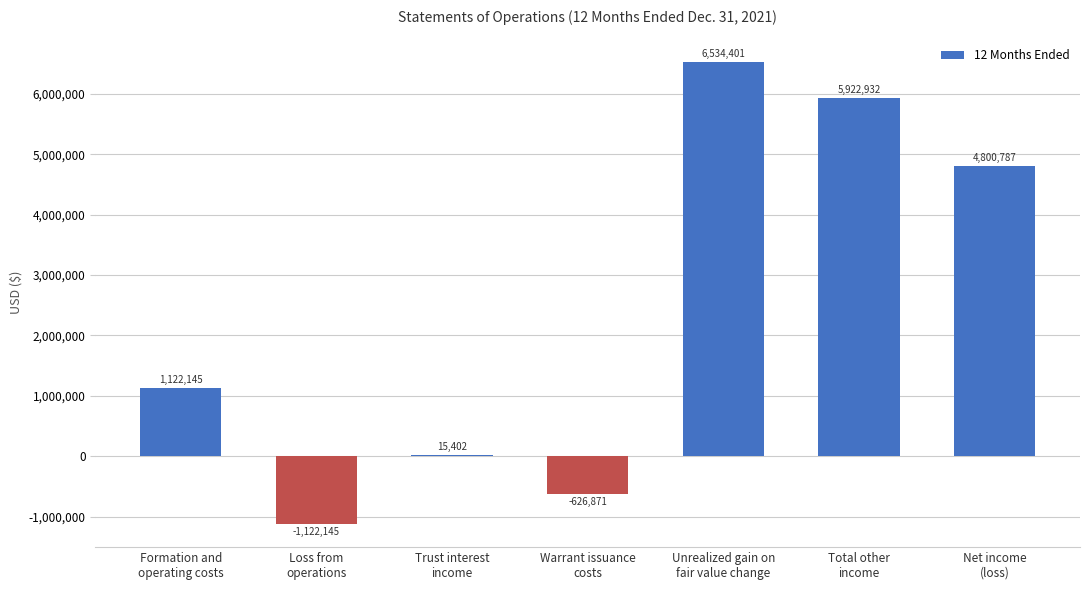

Reading left to right, transcribe all the data shown in this chart.

1122145	-1122145	15402	-626871	6534401	5922932	4800787